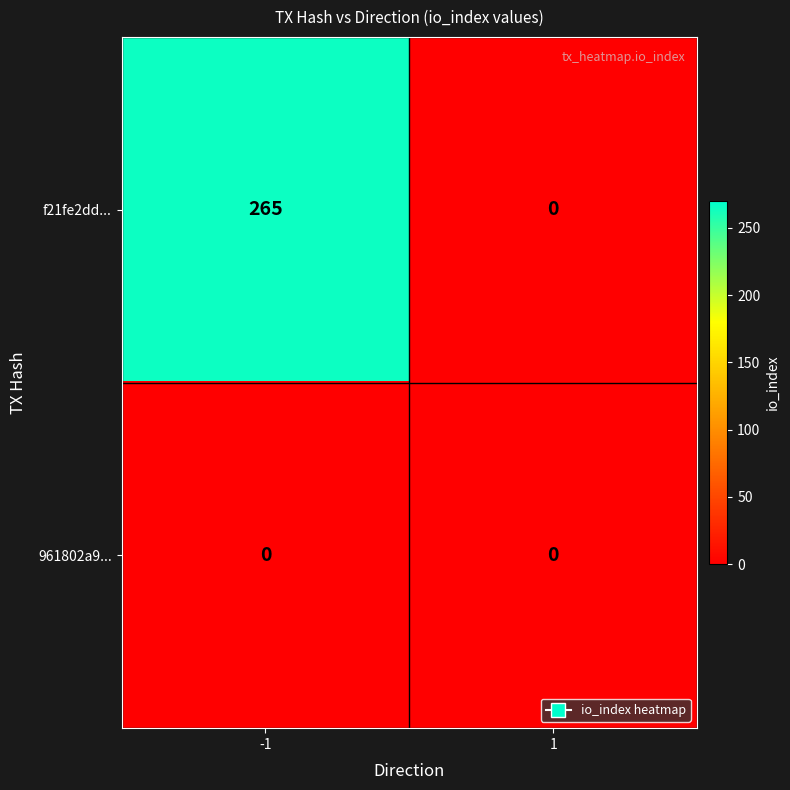

Rank the series by their average value, from lowest to highest.

961802a9..., f21fe2dd...